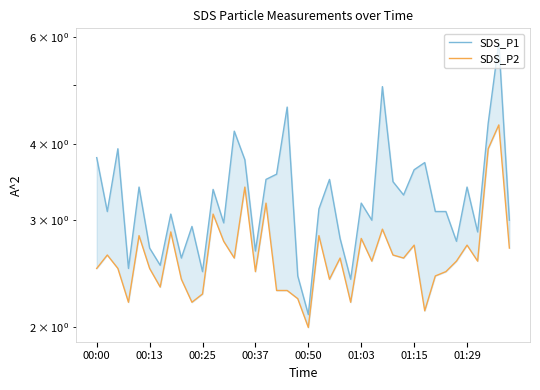

Which series has the widest spread of values?

SDS_P1